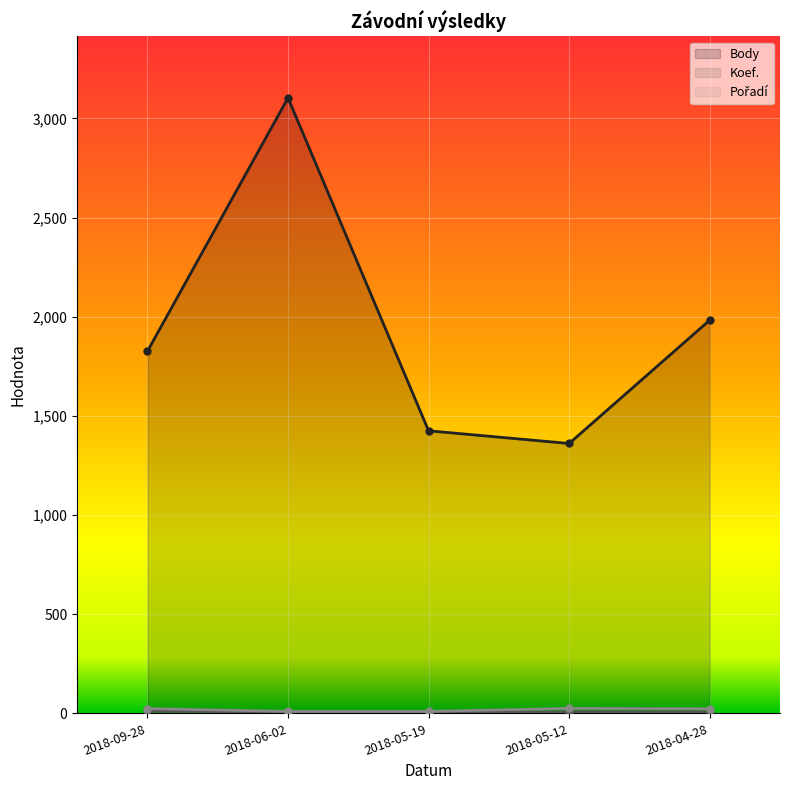

What is the value of the Body point at the 2nd from the left?

3104